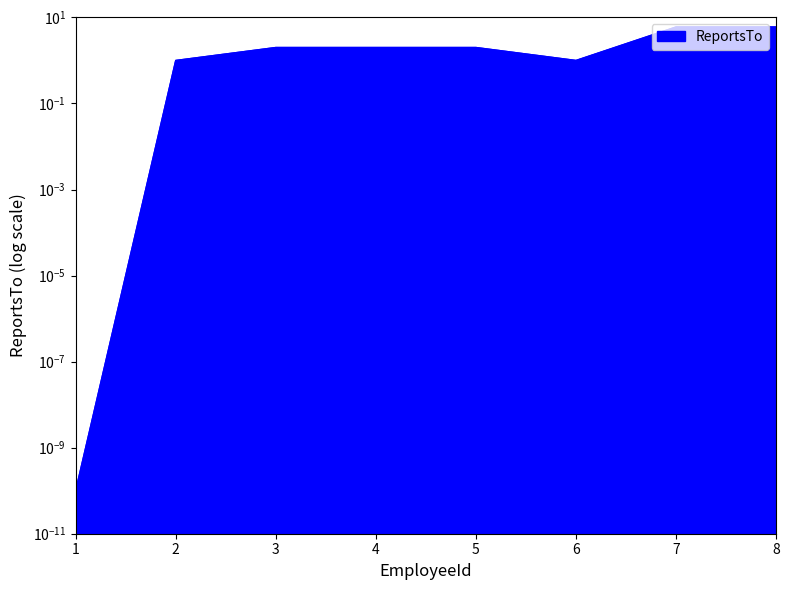

Reading right to left, list all the values displayed in this chart.

8=6.0	7=6.0	6=1.0	5=2.0	4=2.0	3=2.0	2=1.0	1=0.0